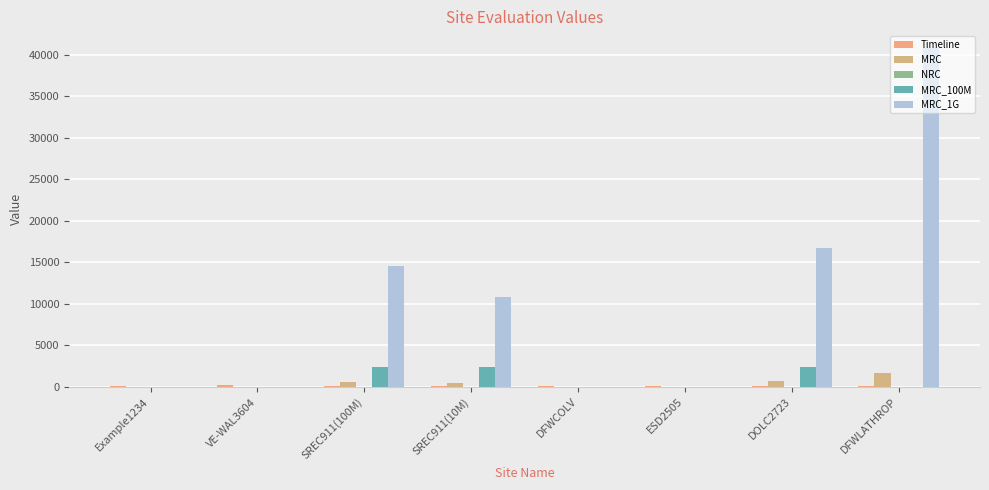

At which label does MRC_1G first exceed 10872?

SREC911(100M)